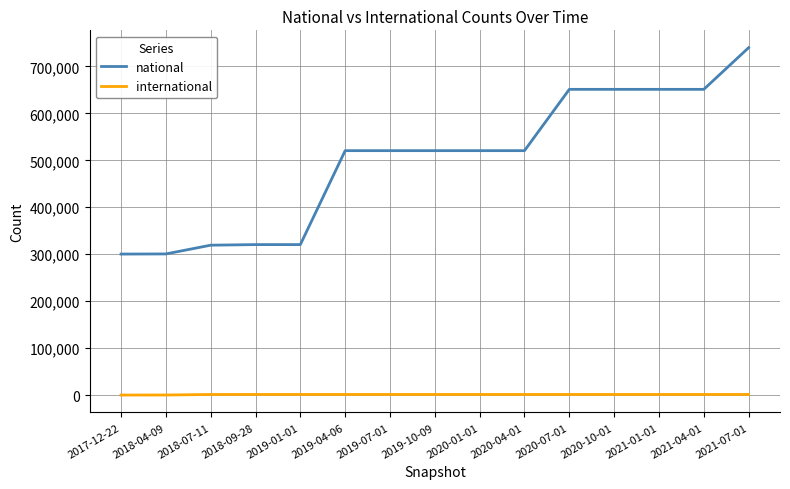

What is the difference between the second highest and minimum values in the national series?

350871